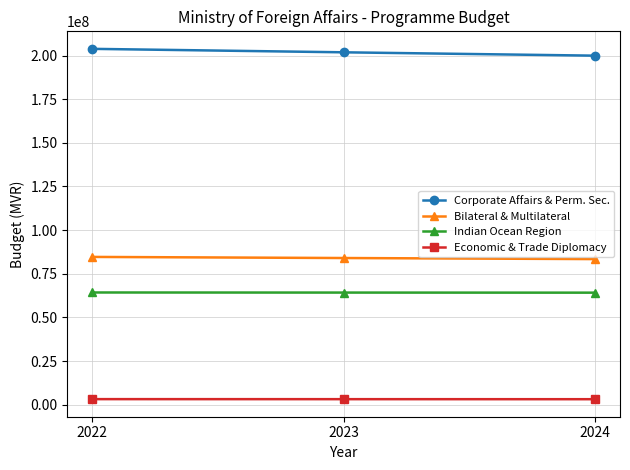

Is the value of Bilateral & Multilateral at 2024 greater than the value of Economic & Trade Diplomacy at 2022?

Yes